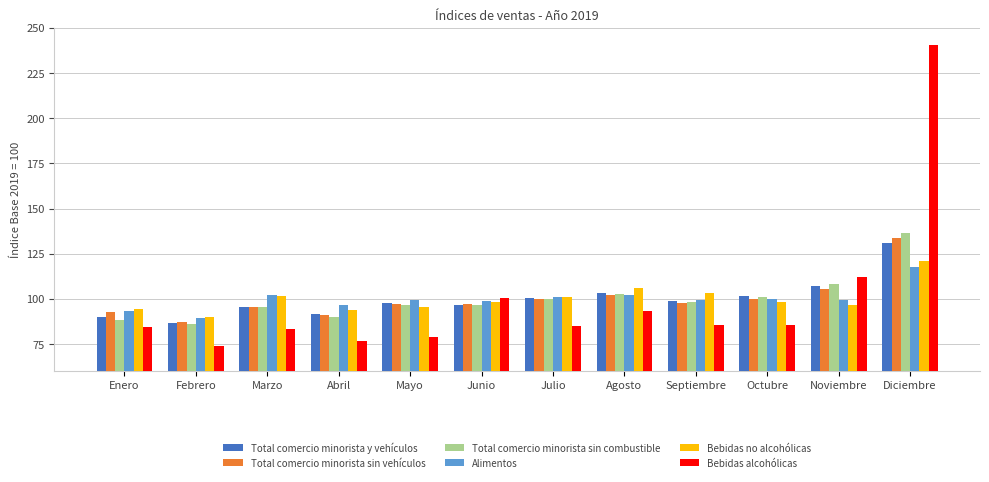

How many bars are there in each group?

6